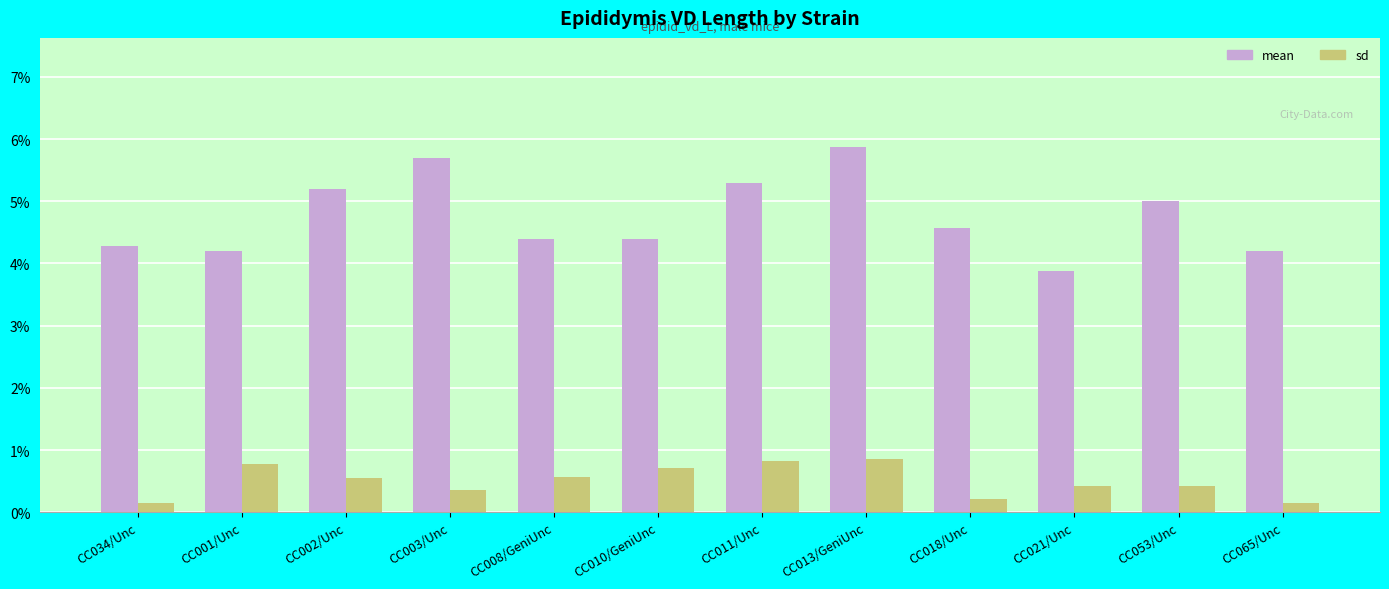

How many mean values are between 0 and 1?

12